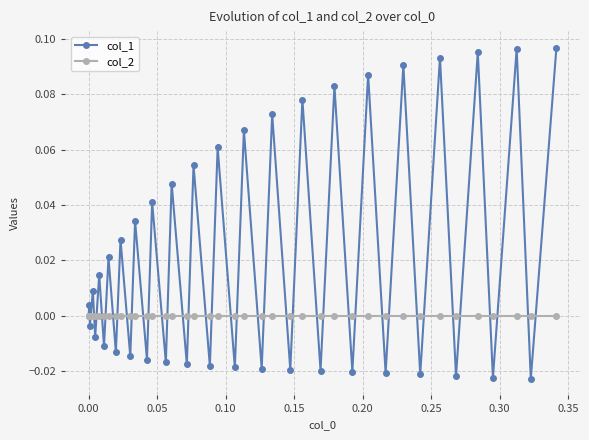

Which series has the widest spread of values?

col_1